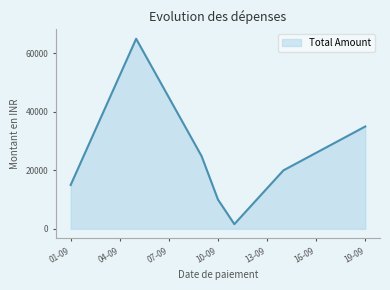

What is the difference between the maximum and second lowest values?

55000